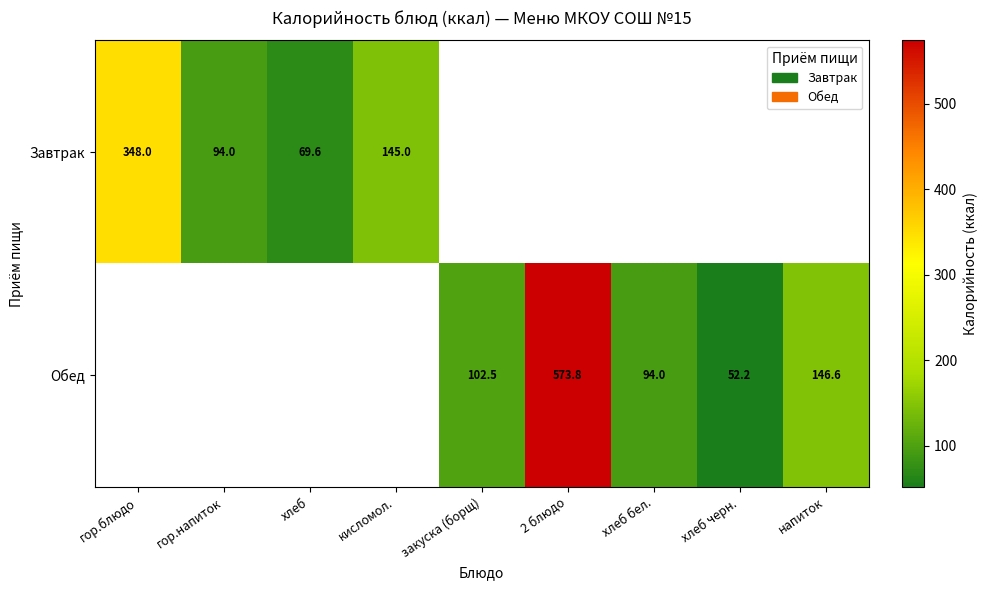

True or false: Обед has a value of 94.0 at хлеб бел..

True